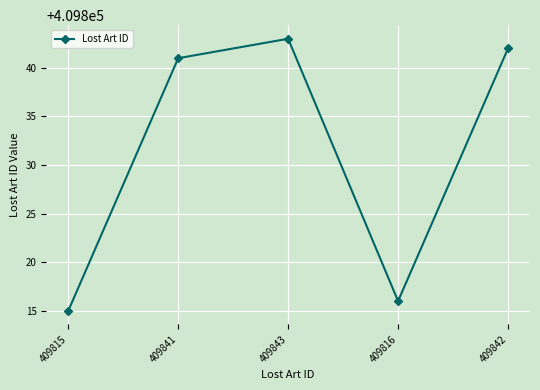

What is the approximate value at 409815, to the nearest 10?

409820